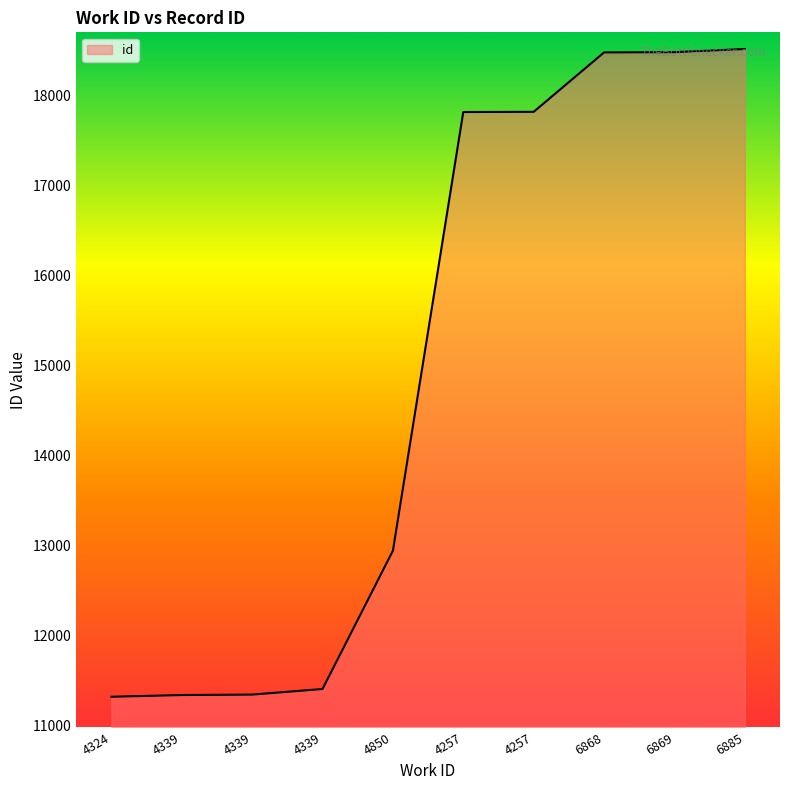

Is it true that the value at 4339 is 11408?

True